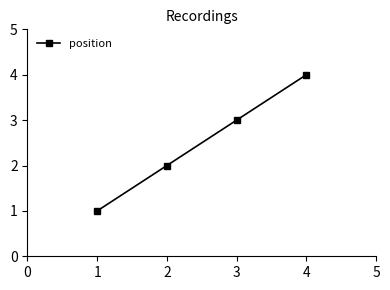

Count the values in the range 2 to 4.

3